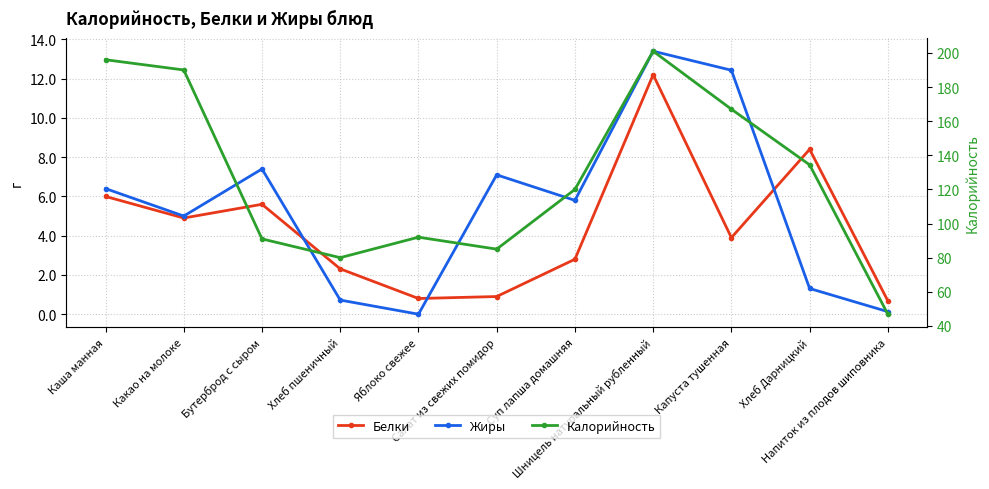

Where is the first local maximum for Калорийность?

Яблоко свежее